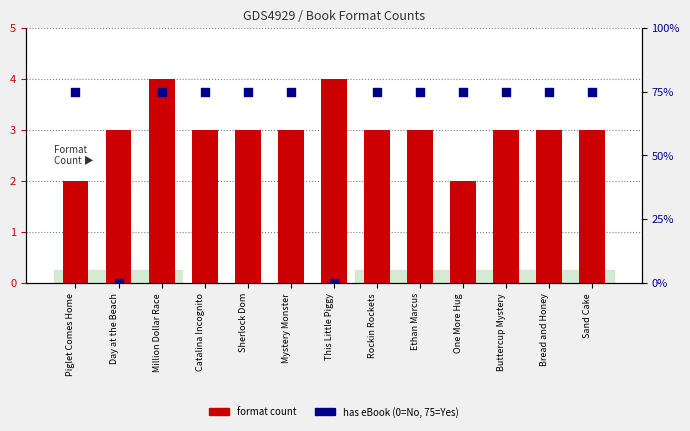

Which series reaches the maximum Y coordinate?

has eBook (%)